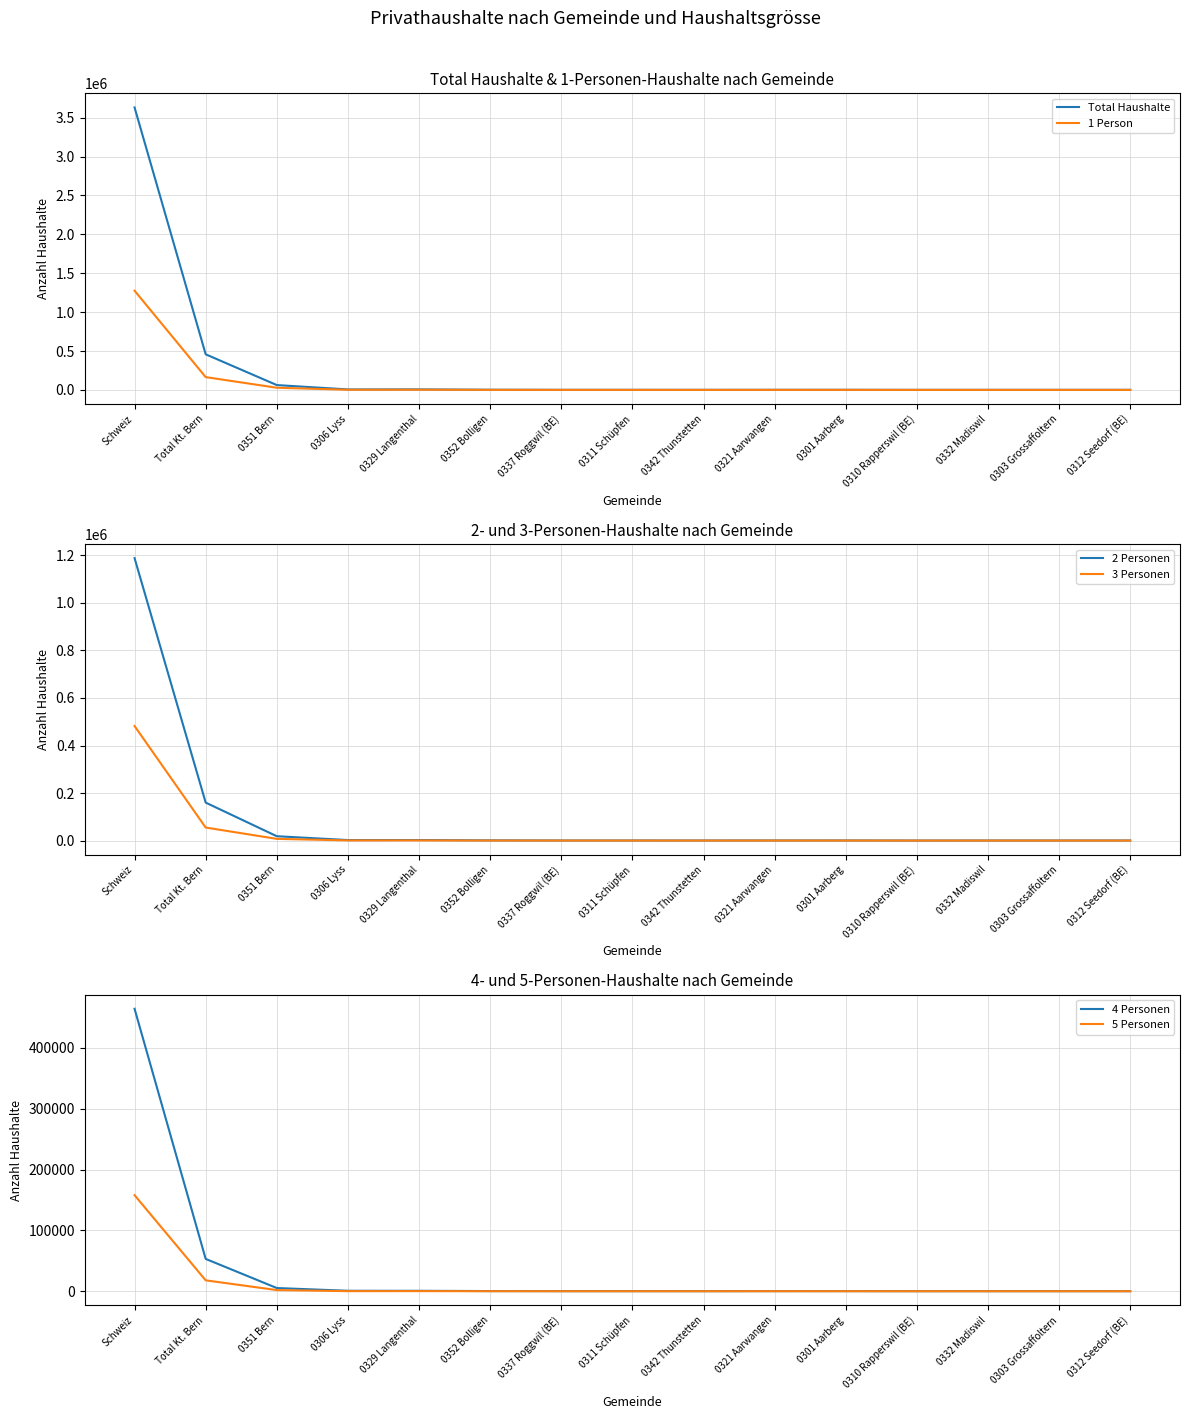

Which series ends up on top after the final intersection of 4 Personen and 3 Personen?

4 Personen